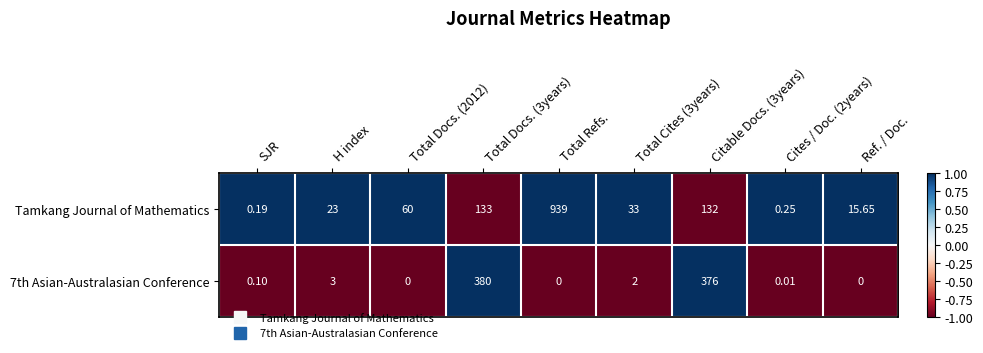

At which category is the sum across all series the highest?

Total Refs.